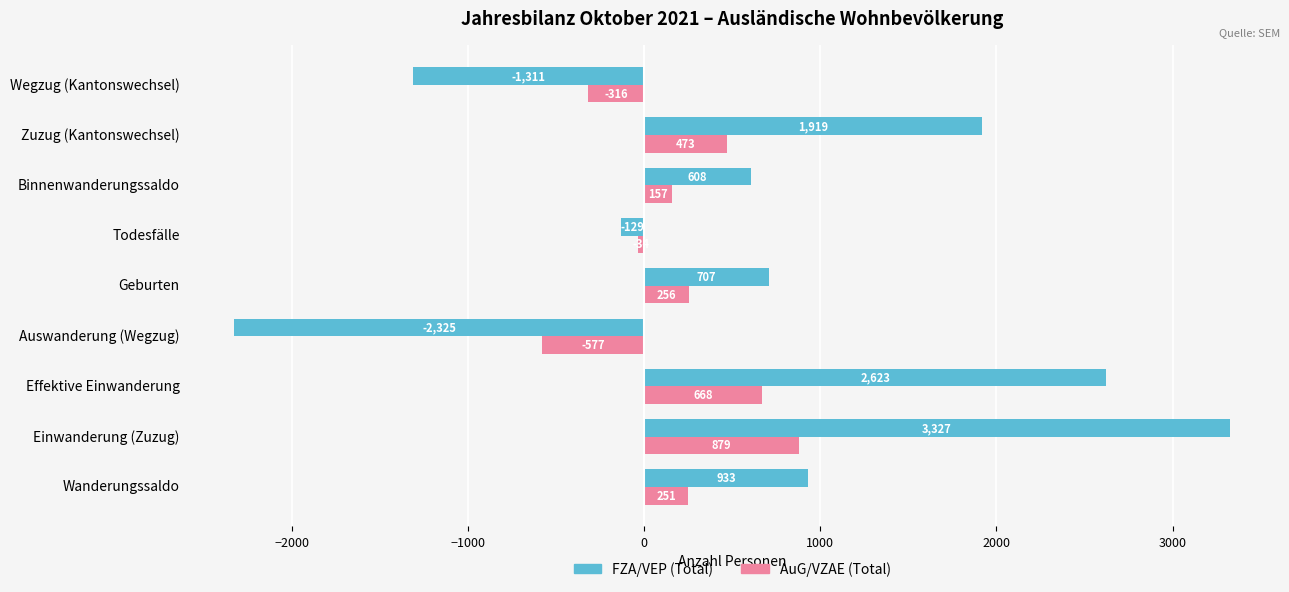

Where is FZA/VEP (Total) nearest to the value 501?

Binnenwanderungssaldo